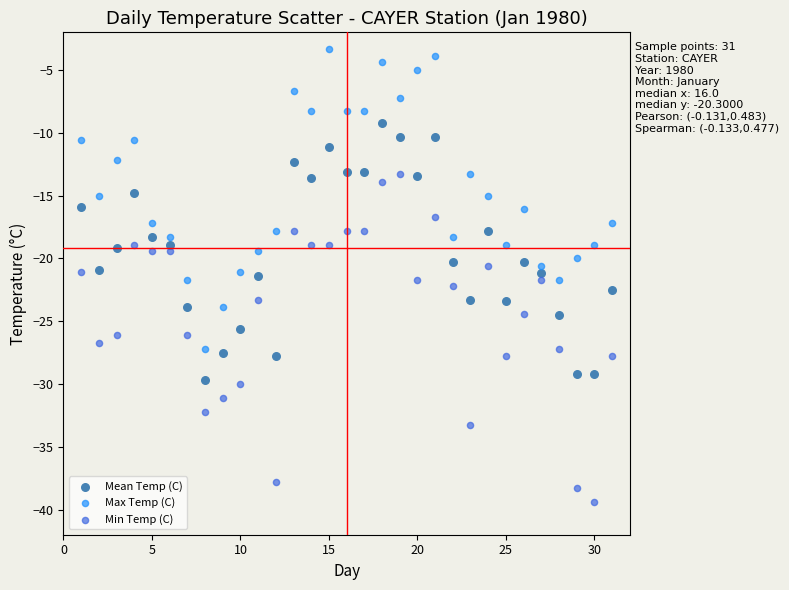

Which series contains the highest Y value?

Max Temp (C)